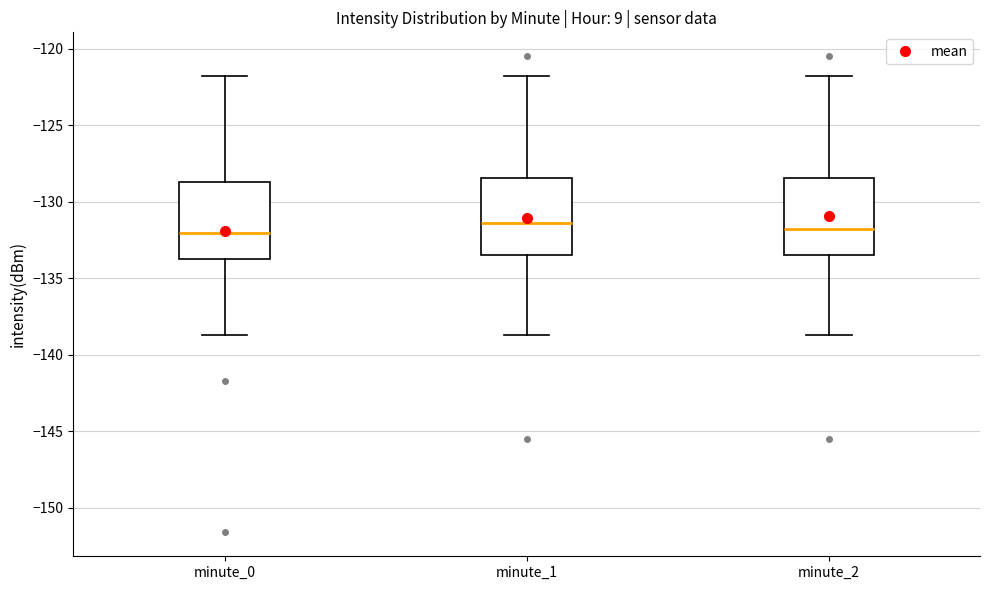

Reading left to right, read every box against the y-axis: the position of its median line, the range the box covers, and the ends of its whiskers. The values are not printed on the chart, so give them approximately, as read against the axis.

minute_0: median -132.0, box -133.5 to -128.5, whiskers -138.5 to -122.0
minute_1: median -131.5, box -133.5 to -128.5, whiskers -138.5 to -122.0
minute_2: median -132.0, box -133.5 to -128.5, whiskers -138.5 to -122.0